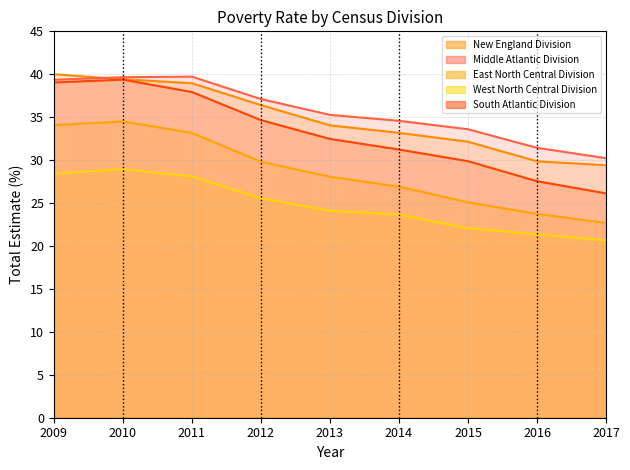

True or false: South Atlantic Division and East North Central Division cross at least once.

False